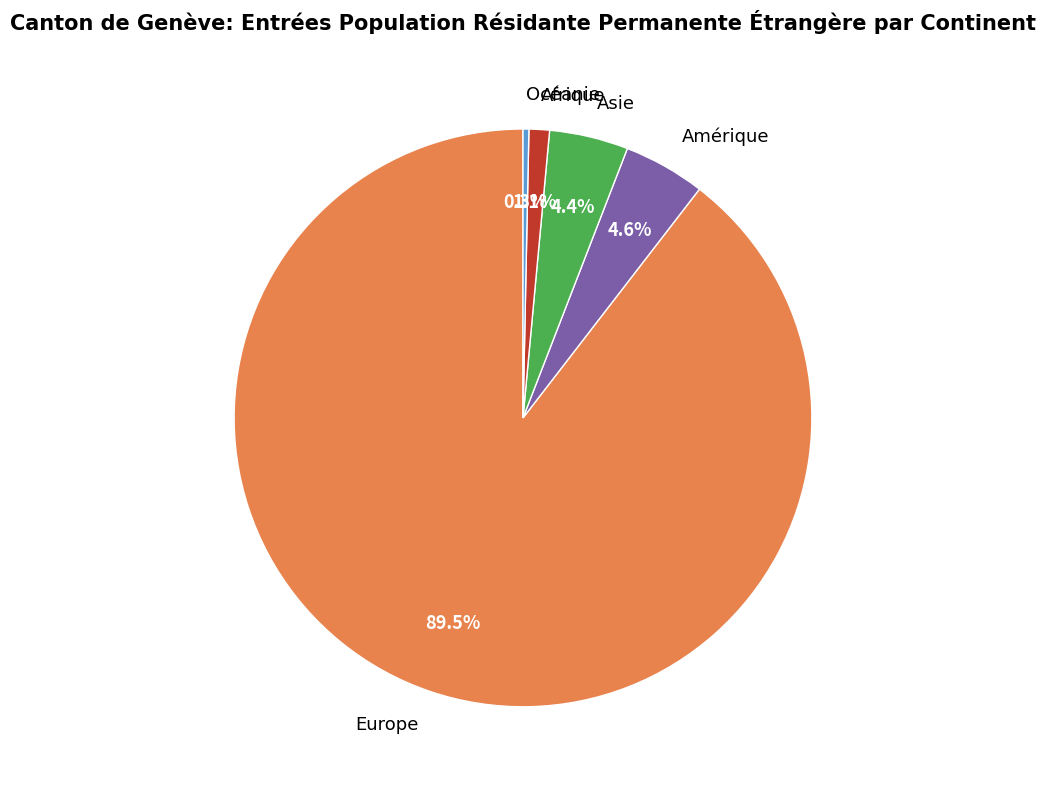

Combined, what portion of the pie is Amérique and Afrique?

5.7%